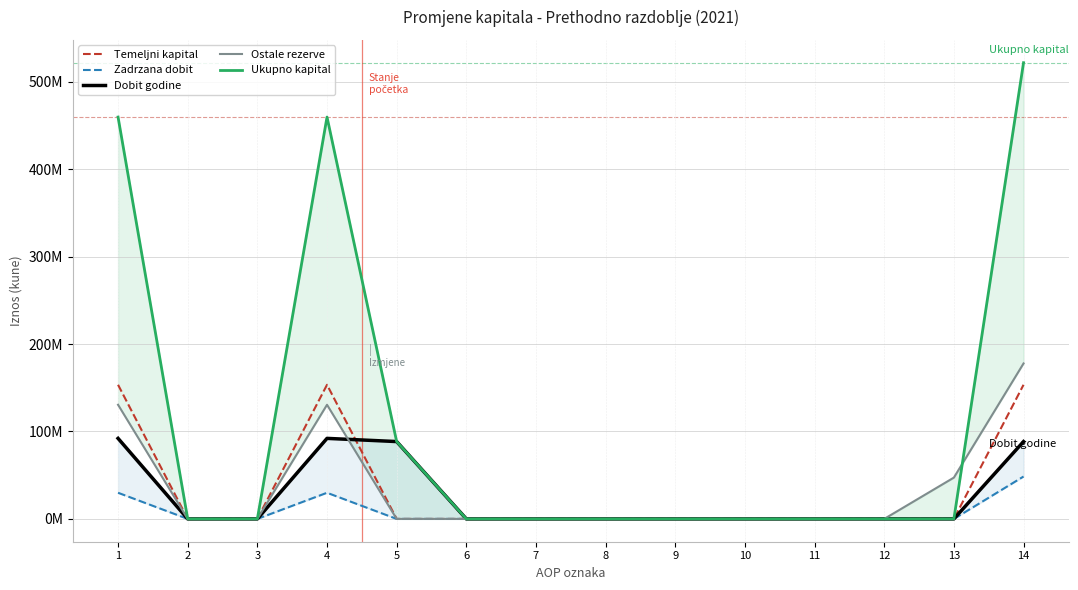

At how many categories does at least one series exceed 448028163?

3